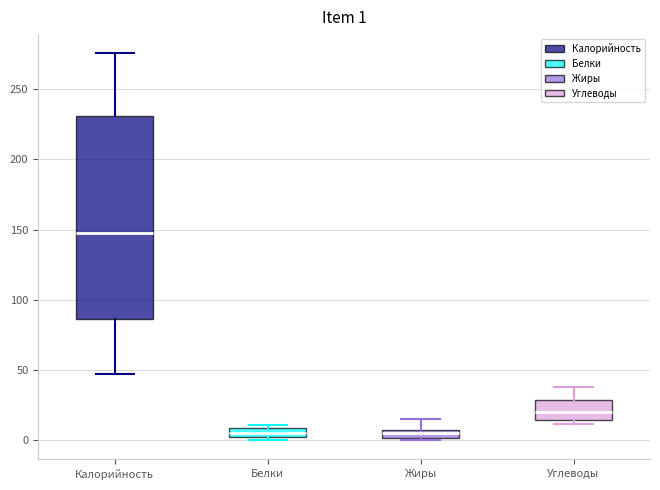

Which box has the highest median line?

Калорийность